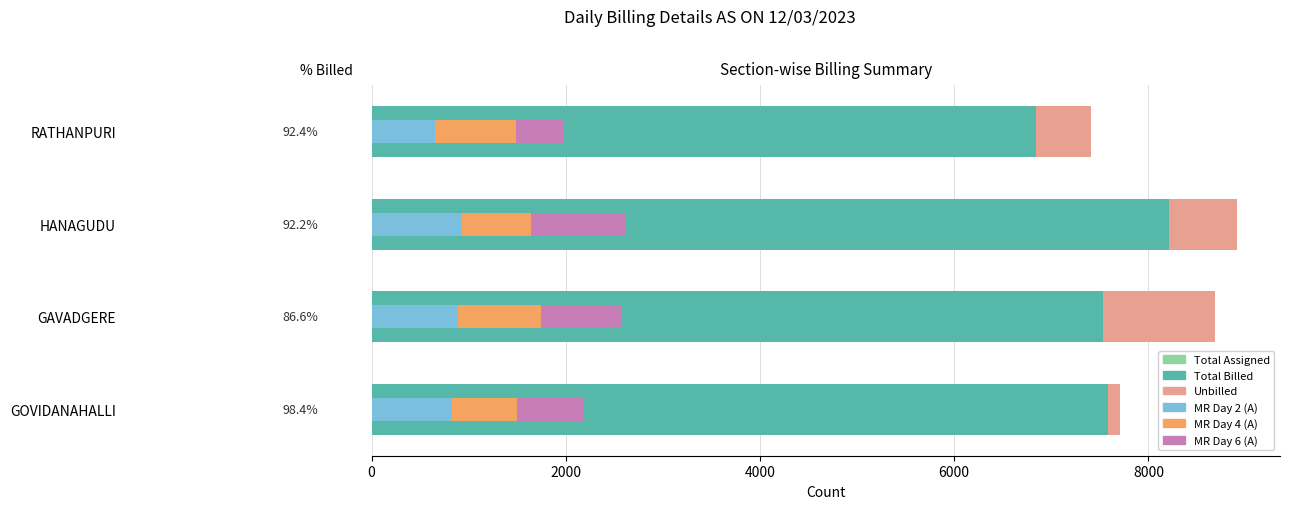

What is the difference between the maximum and second lowest values in the Unbilled series?

596